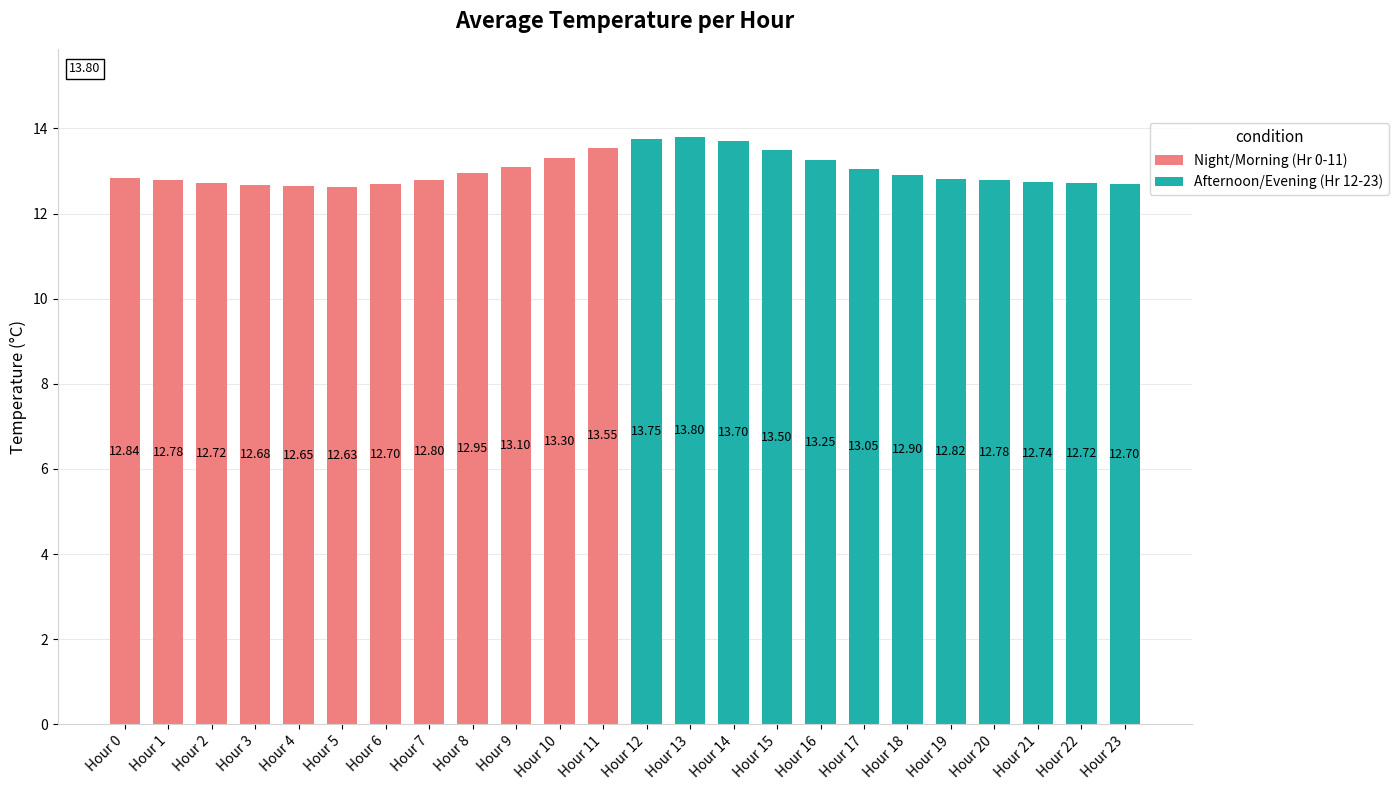

Which has a higher value, Hour 0 or Hour 11?

Hour 11